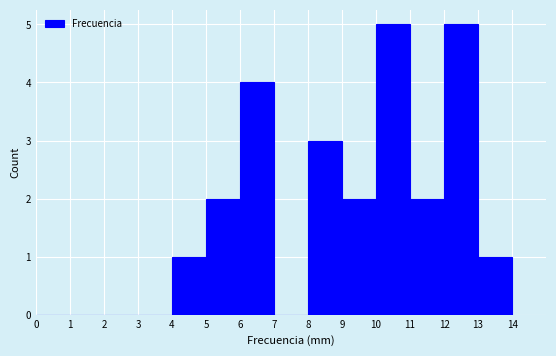

Reading left to right, transcribe this chart: for each bar, give the range it covers on the x-axis and its height. The values are not printed on the chart, so give them approximately, as read against the axis.

0 to 1: 0
1 to 2: 0
2 to 3: 0
3 to 4: 0
4 to 5: 1
5 to 6: 2
6 to 7: 4
7 to 8: 0
8 to 9: 3
9 to 10: 2
10 to 11: 5
11 to 12: 2
12 to 13: 5
13 to 14: 1